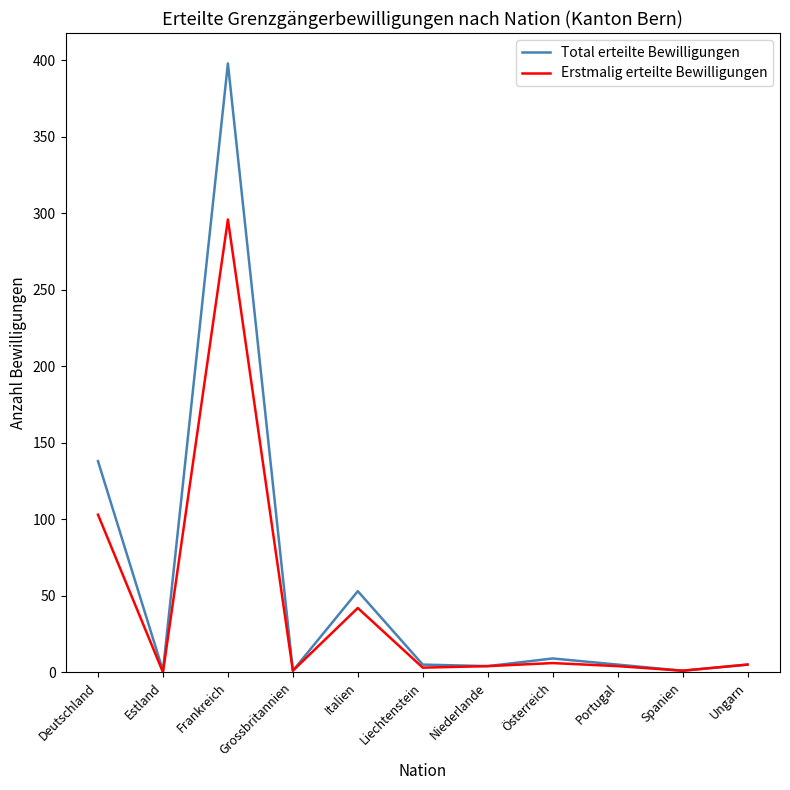

What is the total value across all series at Italien?

95